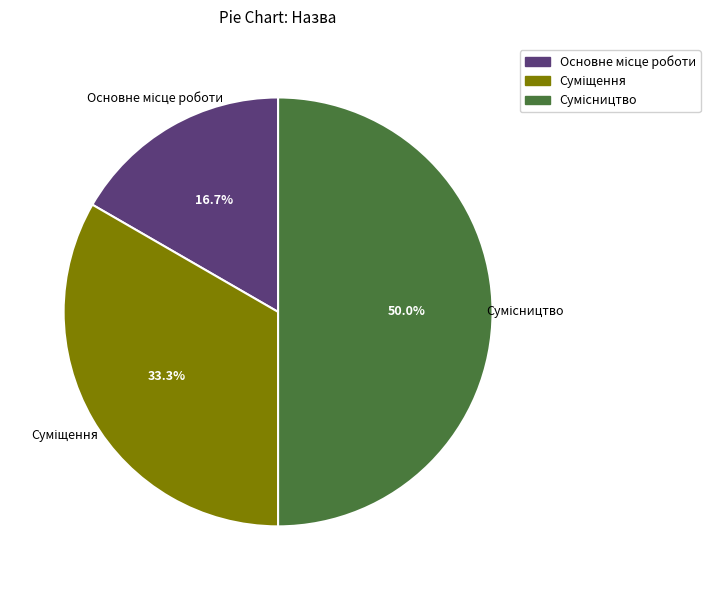

Count the number of slices in the pie.

3